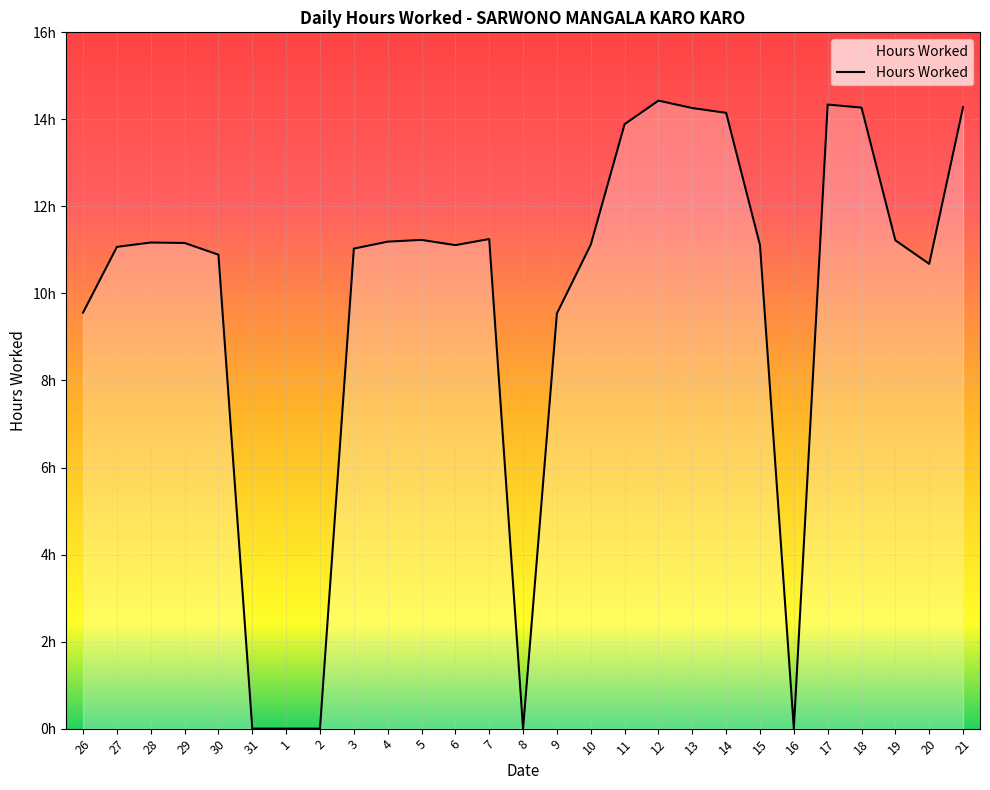

List the labels in order of value, largest first.

12, 17, 21, 18, 13, 14, 11, 7, 5, 19, 4, 28, 29, 10, 6, 15, 27, 3, 30, 20, 26, 9, 31, 1, 2, 8, 16